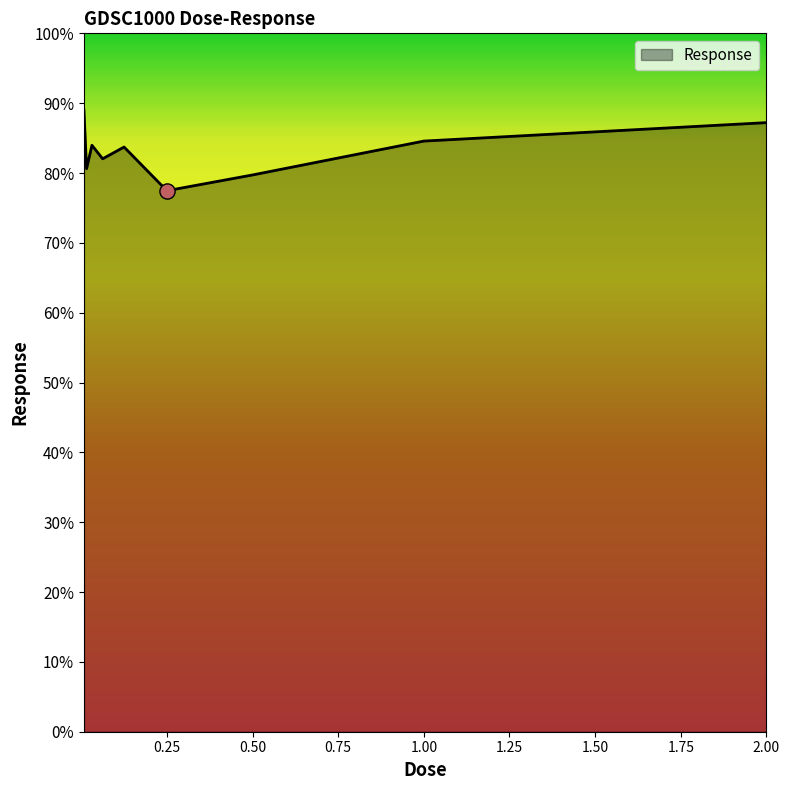

What is the maximum value shown in the chart?

89.0